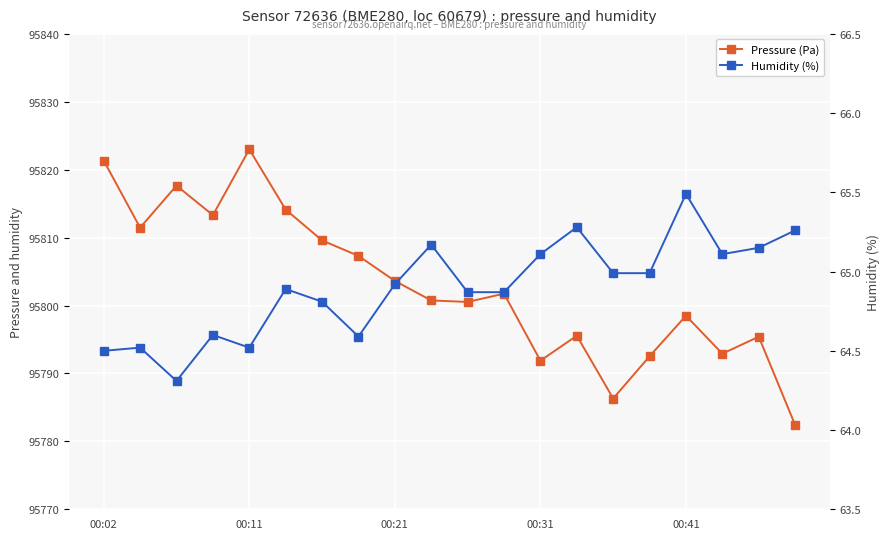

What are all the series names shown in the legend?

Pressure (Pa), Humidity (%)